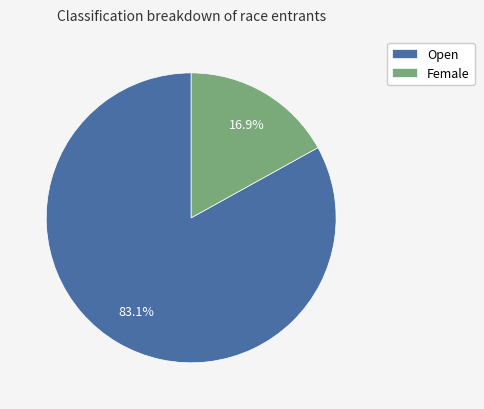

Rank the categories by value from highest to lowest.

Open, Female